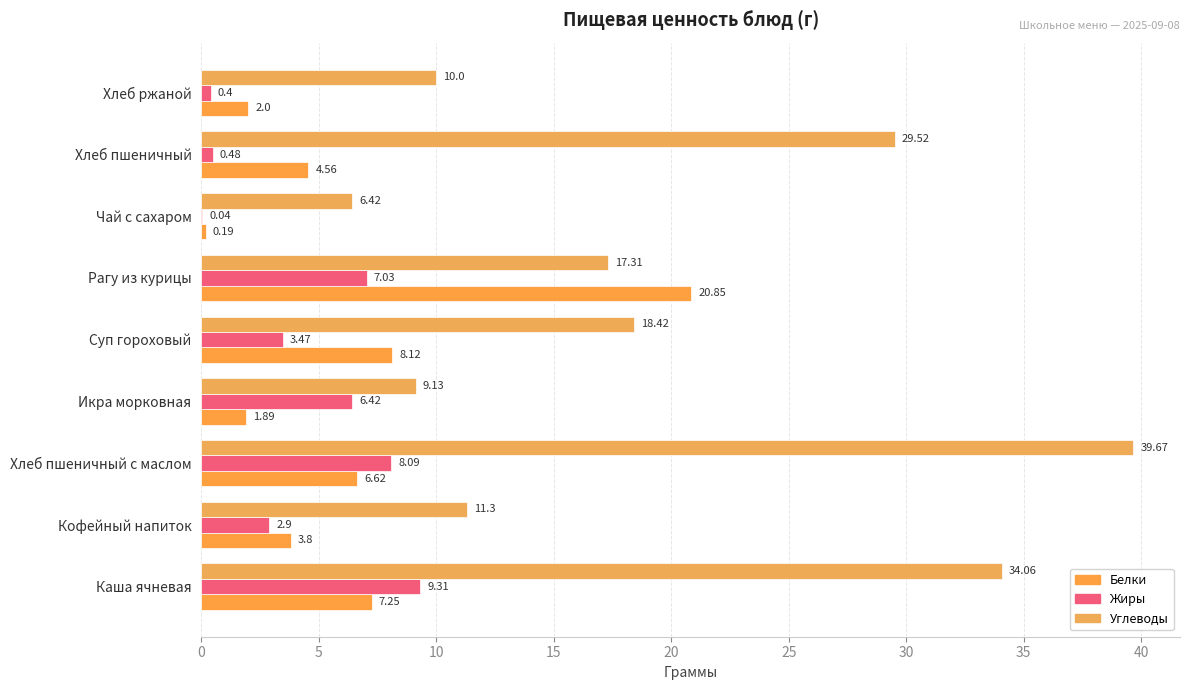

How many data points in Жиры are above 3?

5